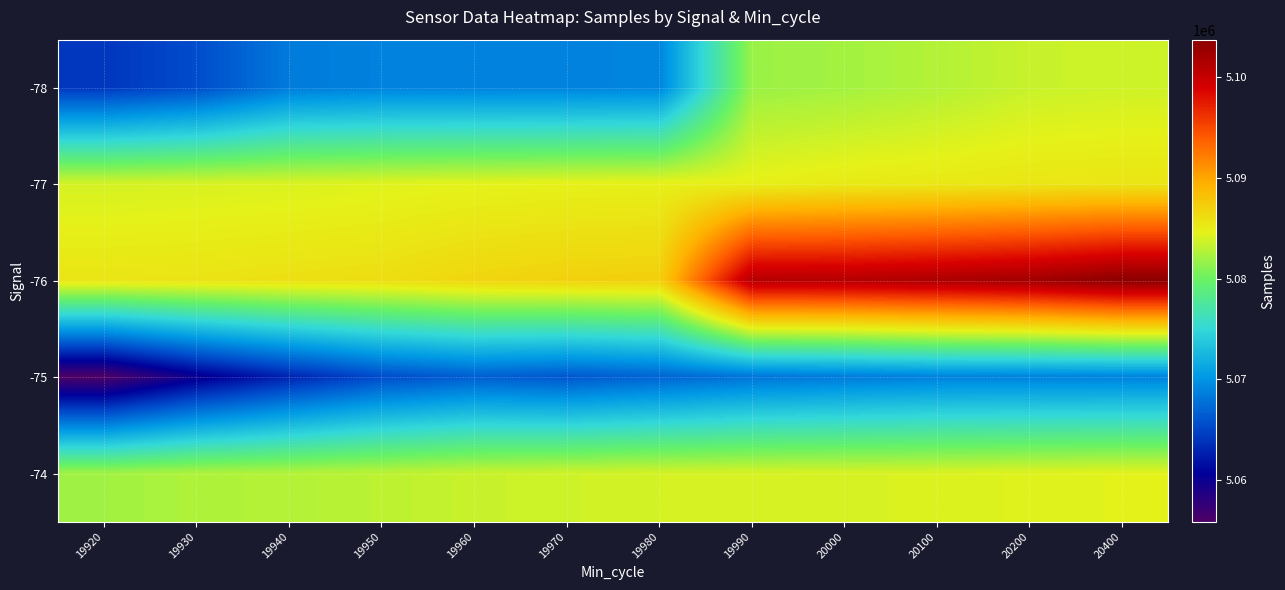

Which category has the lowest value across all series?

19920